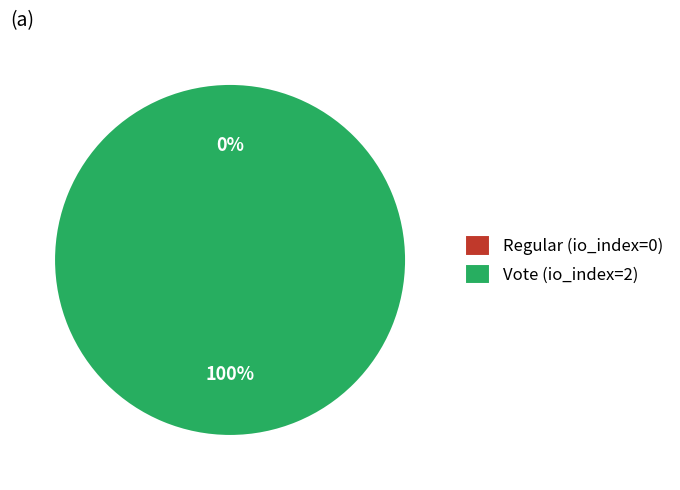

The Vote (io_index=2) slice represents 100% of the pie. True or false?

True